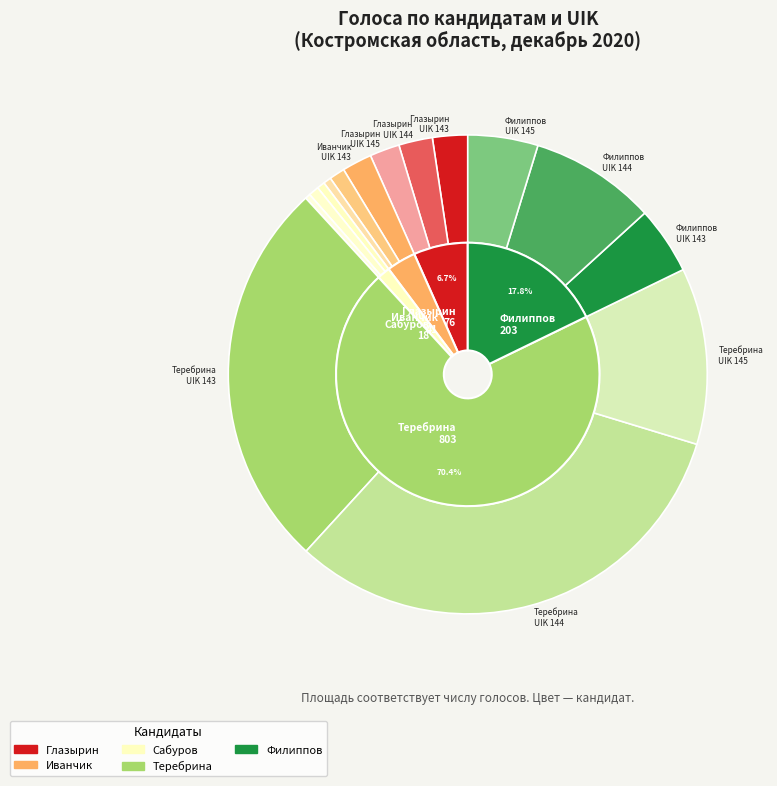

To the nearest percent, what portion does 144 represent?

46%